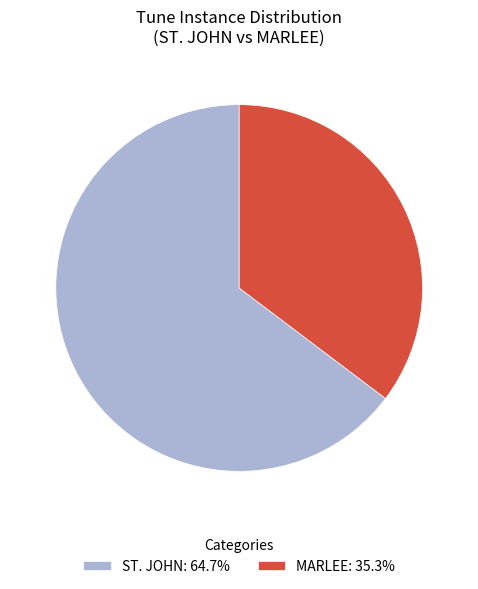

Approximately how many times larger is the value at ST. JOHN: 64.7% compared to MARLEE: 35.3%?

1.8